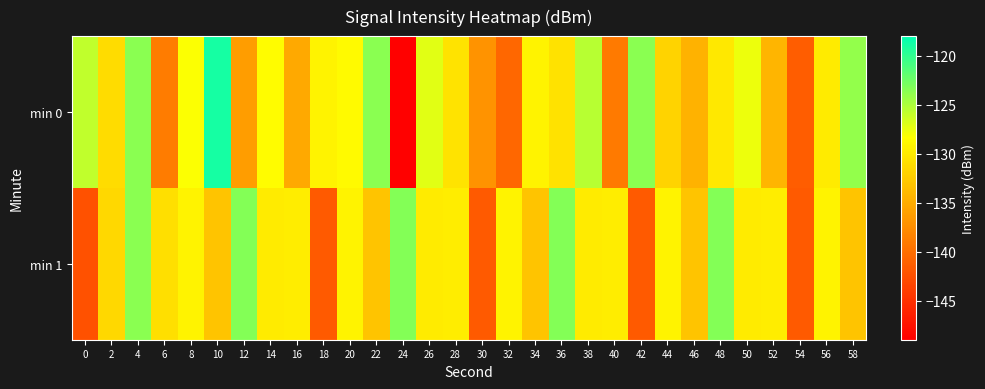

How many series are shown in this chart?

2